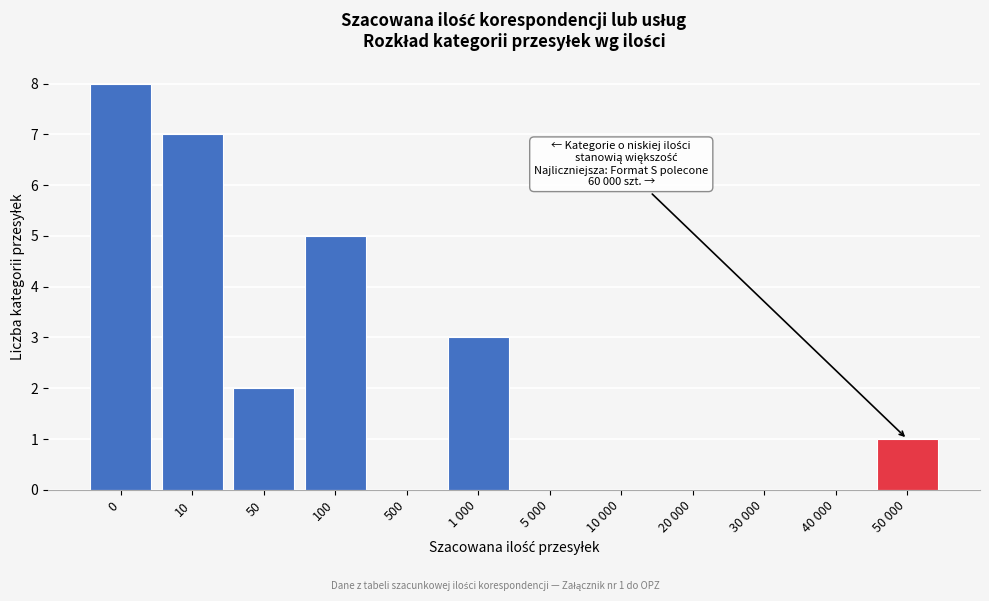

Reading left to right, list all the values displayed in this chart.

0=8	10=7	50=2	100=5	500=0	1 000=3	5 000=0	10 000=0	20 000=0	30 000=0	40 000=0	50 000=1